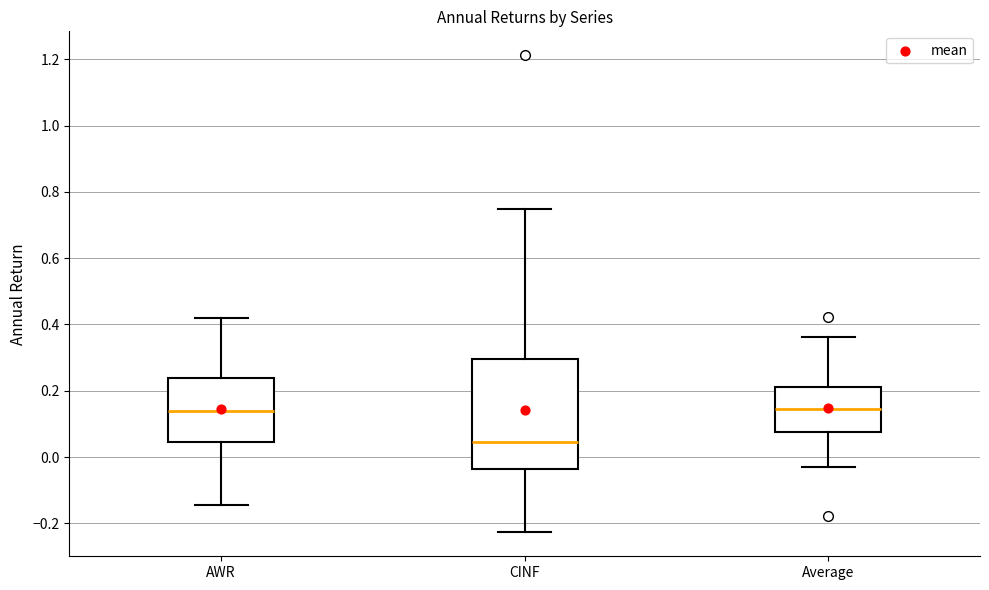

Reading left to right, read every box against the y-axis: the position of its median line, the range the box covers, and the ends of its whiskers. The values are not printed on the chart, so give them approximately, as read against the axis.

AWR: median 0.14, box 0.04 to 0.24, whiskers -0.14 to 0.42
CINF: median 0.04, box -0.04 to 0.30, whiskers -0.22 to 0.74
Average: median 0.14, box 0.08 to 0.22, whiskers -0.02 to 0.36